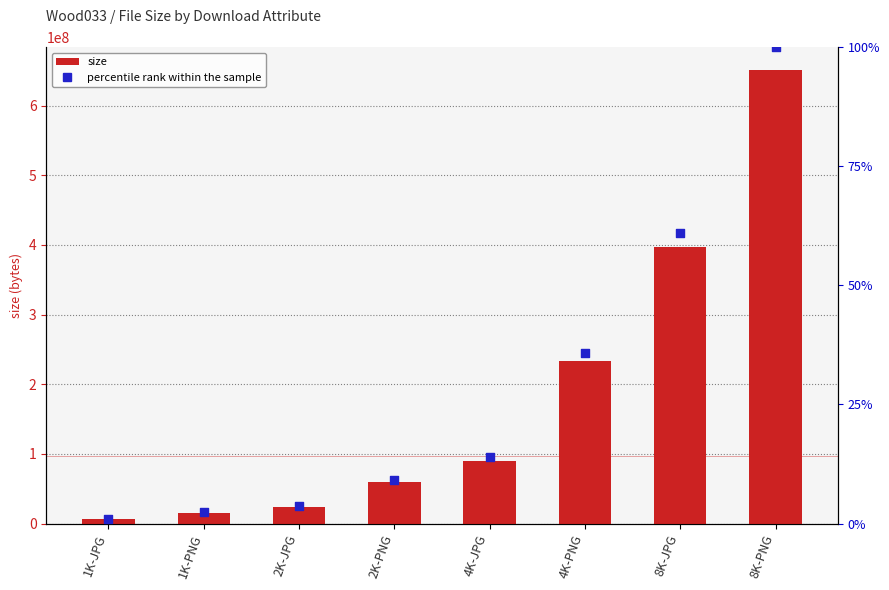

Which series contains the lowest Y value?

size